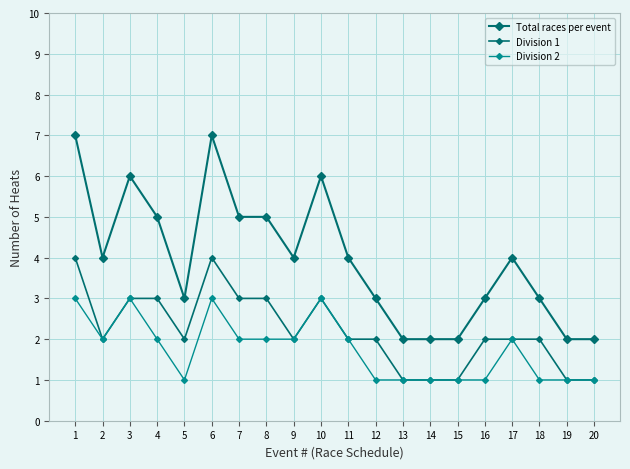

What is the average value of the Total races per event series?

4